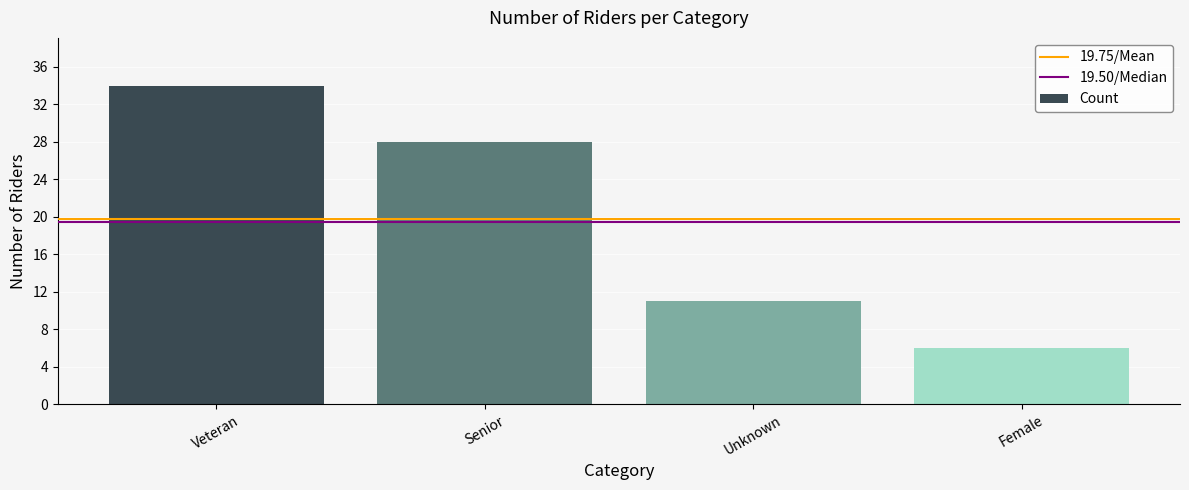

What is the sum of the values at Unknown and Veteran?

45